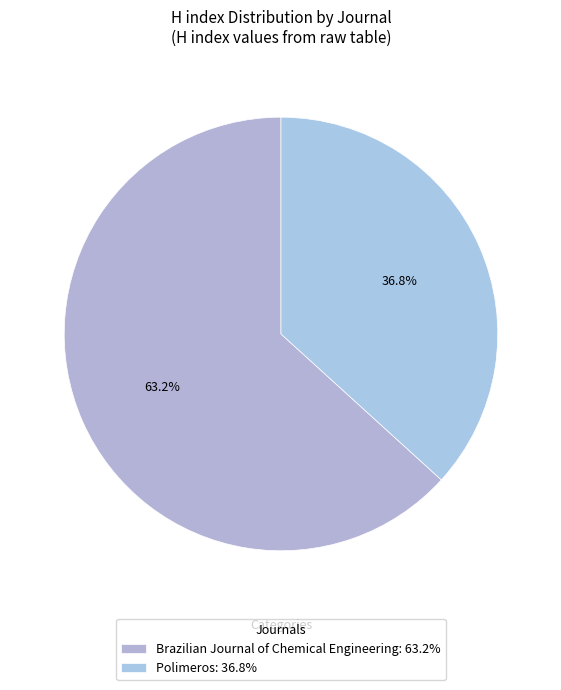

Rank the categories by value from lowest to highest.

Polimeros, Brazilian Journal of Chemical Engineering